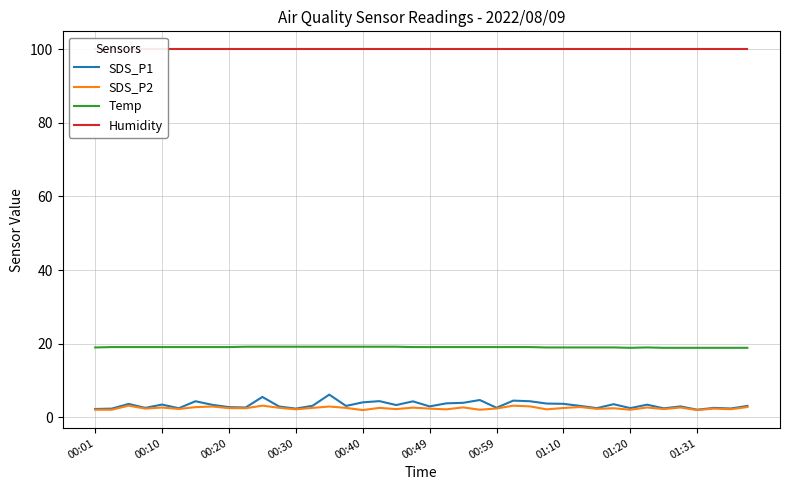

How many lines are shown in the chart?

4